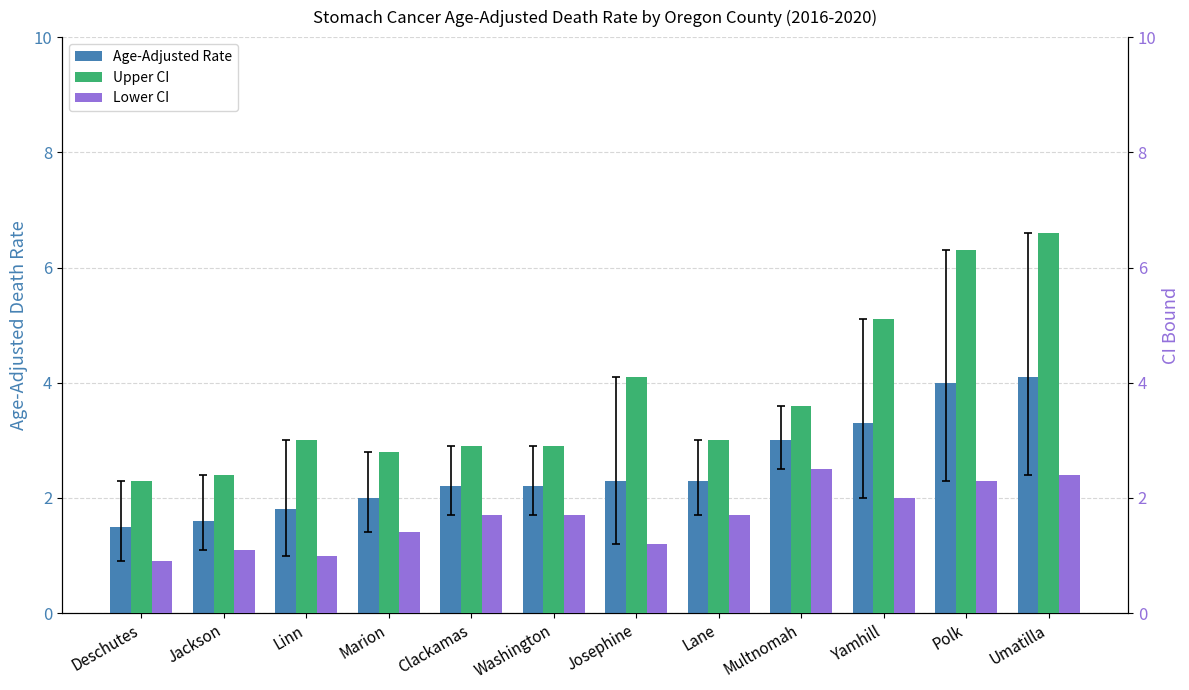

What value does the Upper CI series have at Washington?

2.9